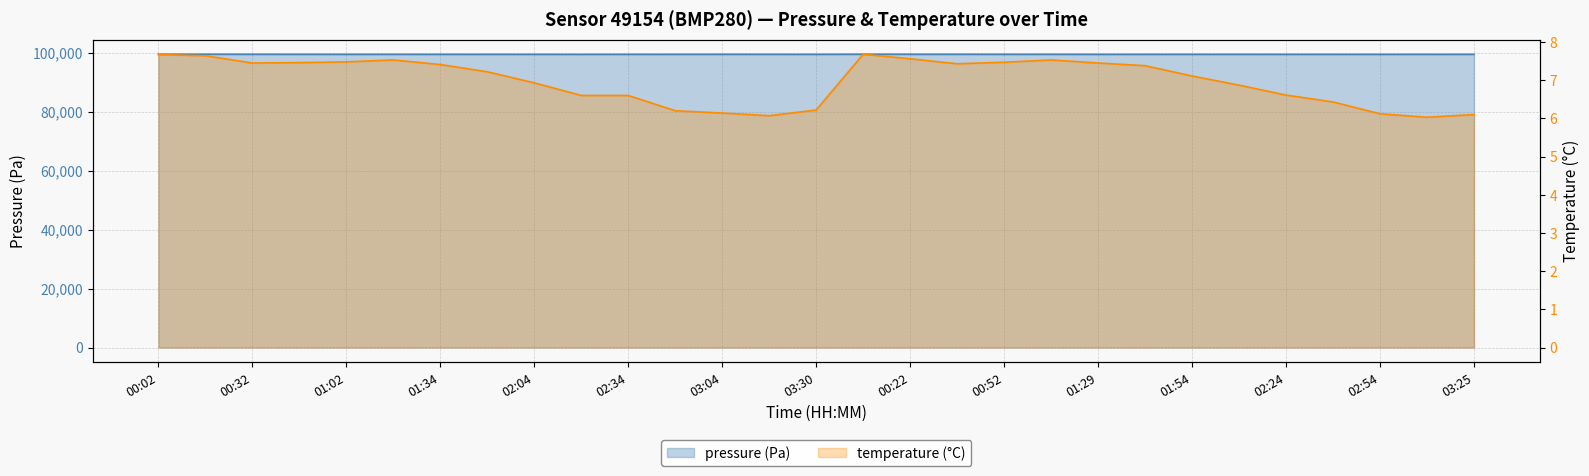

Is it true that pressure equals 99470.6 at 02:39?

True